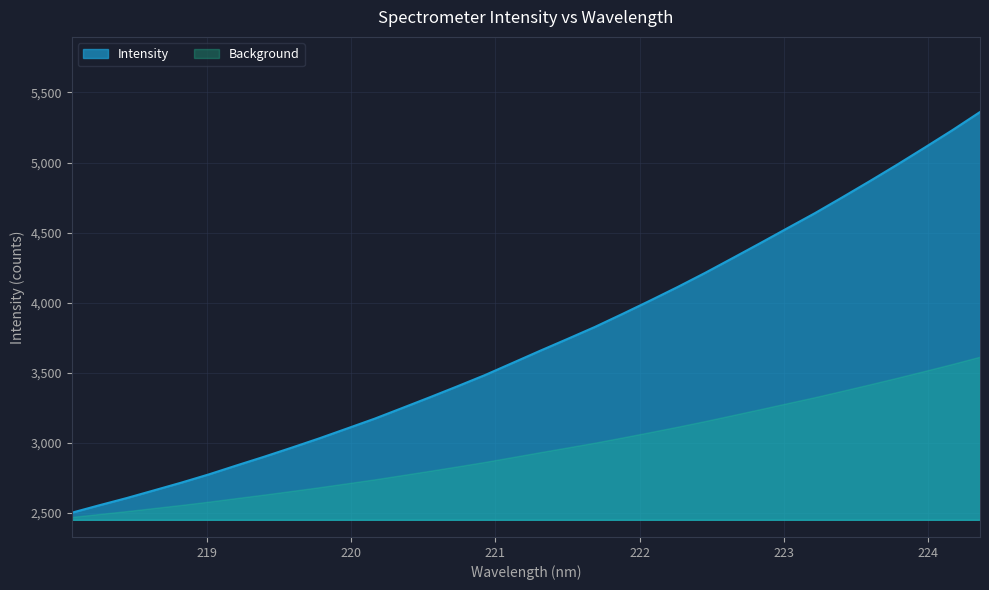

What position from the right is 223.7895?

4